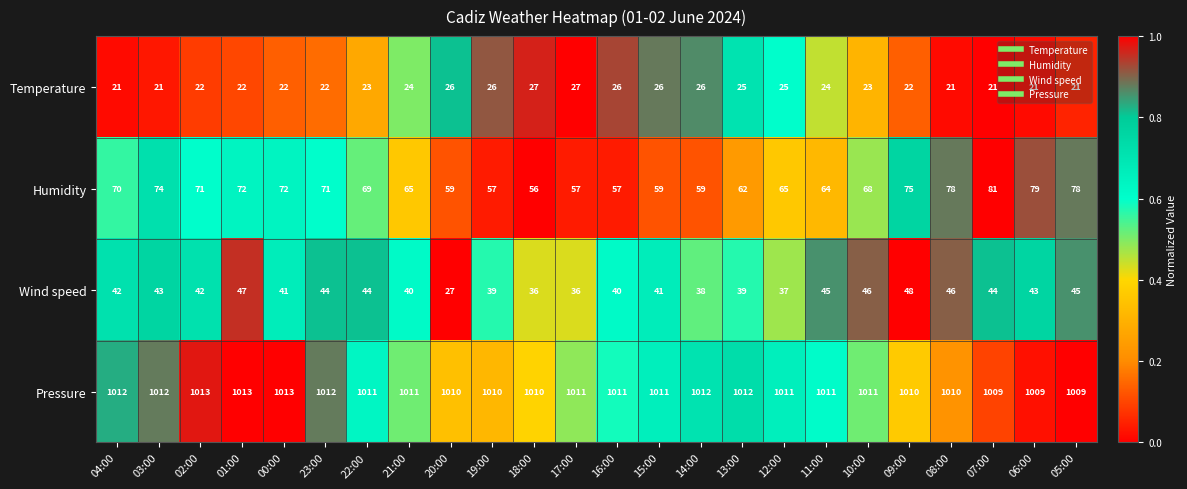

Rank the series at 05:00 from highest to lowest value.

Pressure, Humidity, Wind speed, Temperature